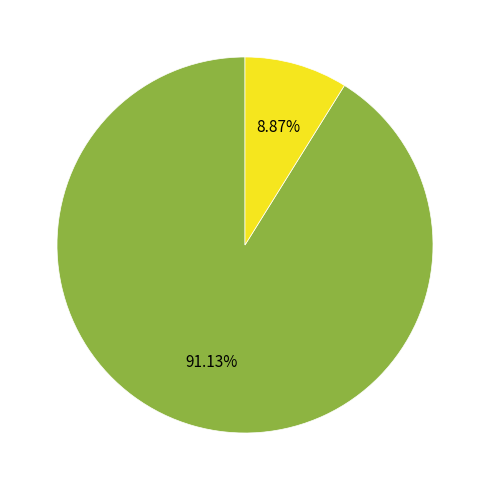

Does any single category account for the majority?

Yes